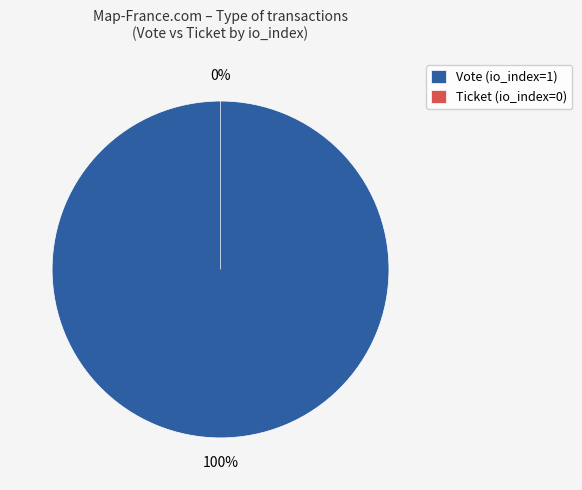

What percentage is the Vote slice, to the nearest percent?

100%